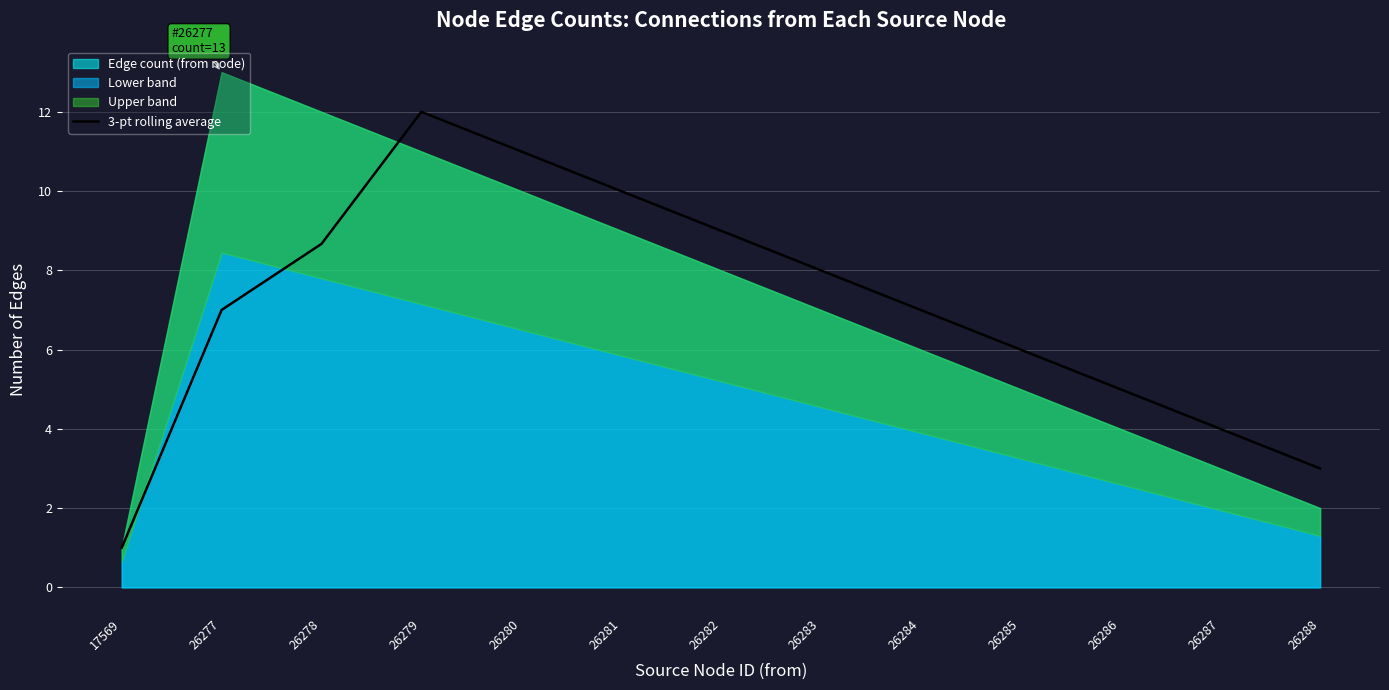

At which category does the chart reach its minimum across all series?

17569